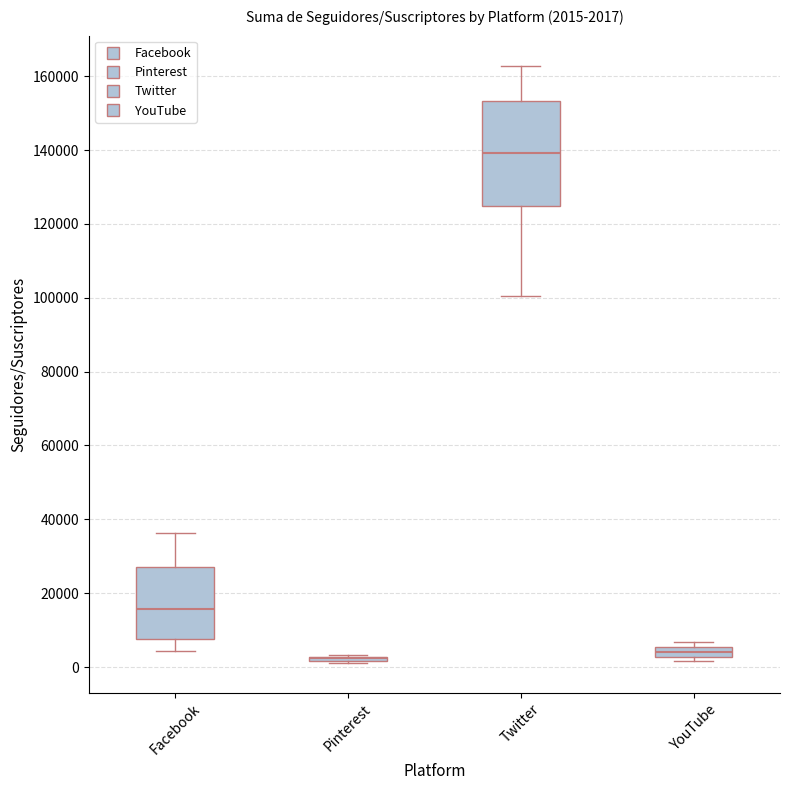

Which box is the tallest, from its lower edge to its upper edge?

Twitter